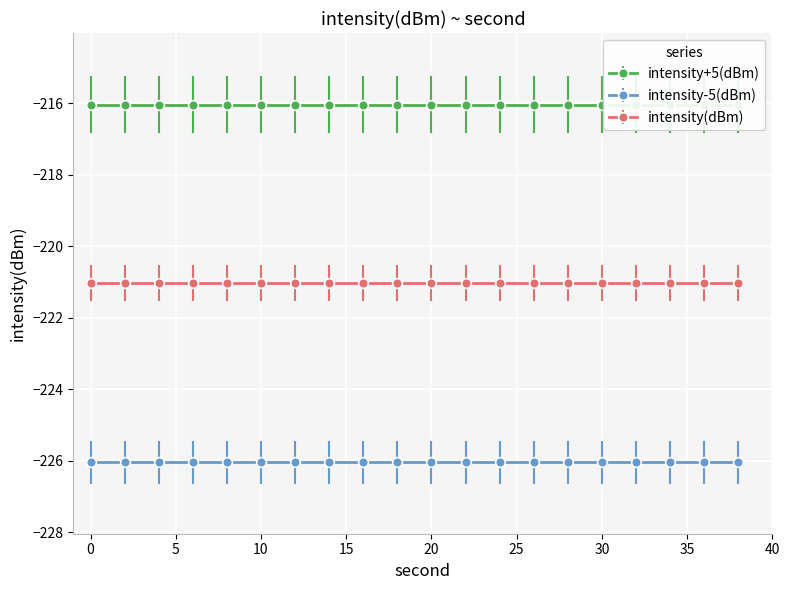

The value of intensity(dBm) at 18 is -101.0. True or false?

False